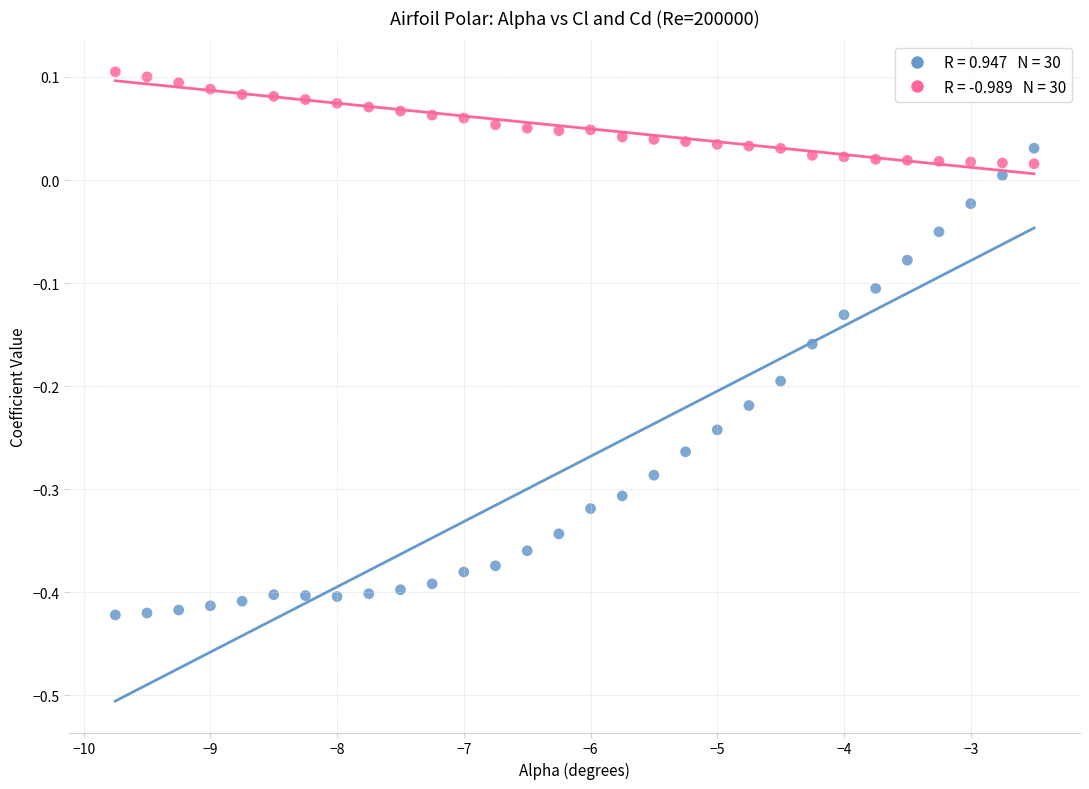

Across all data points, what is the range of X values (max minus min)?

7.2